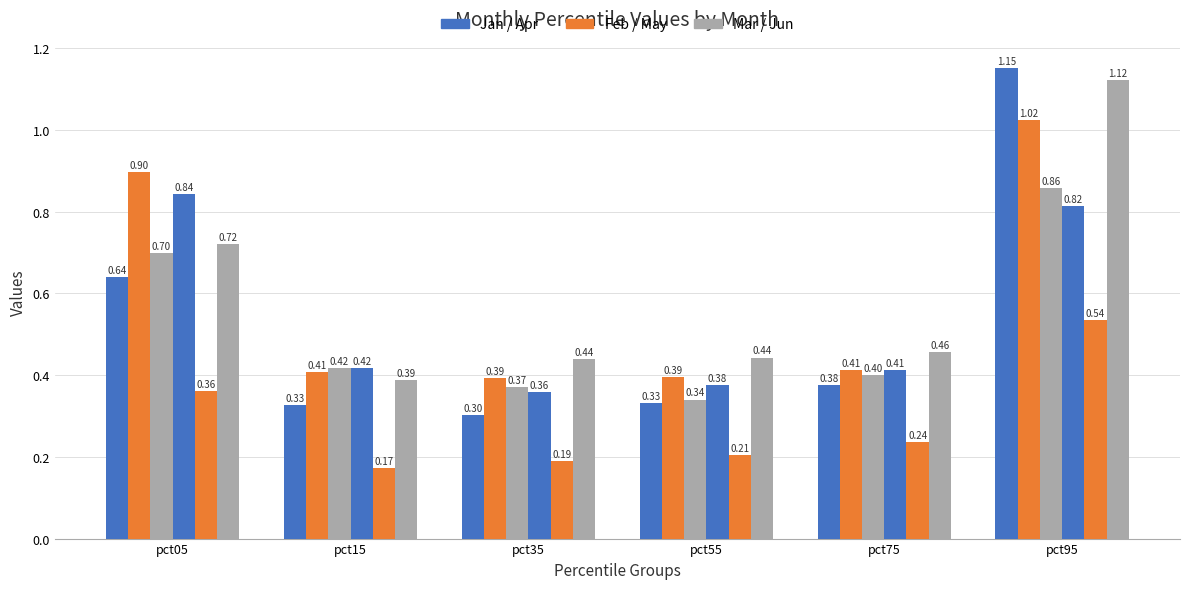

Are the bars grouped side by side (vs. stacked)?

Yes